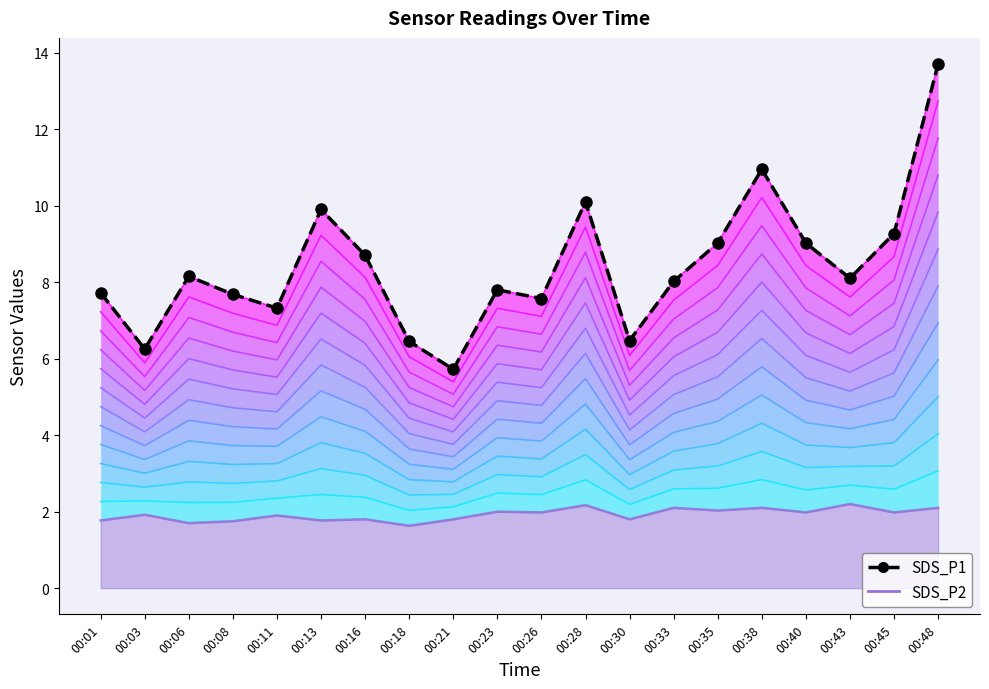

What are all the series names shown in the legend?

SDS_P1, SDS_P2 line